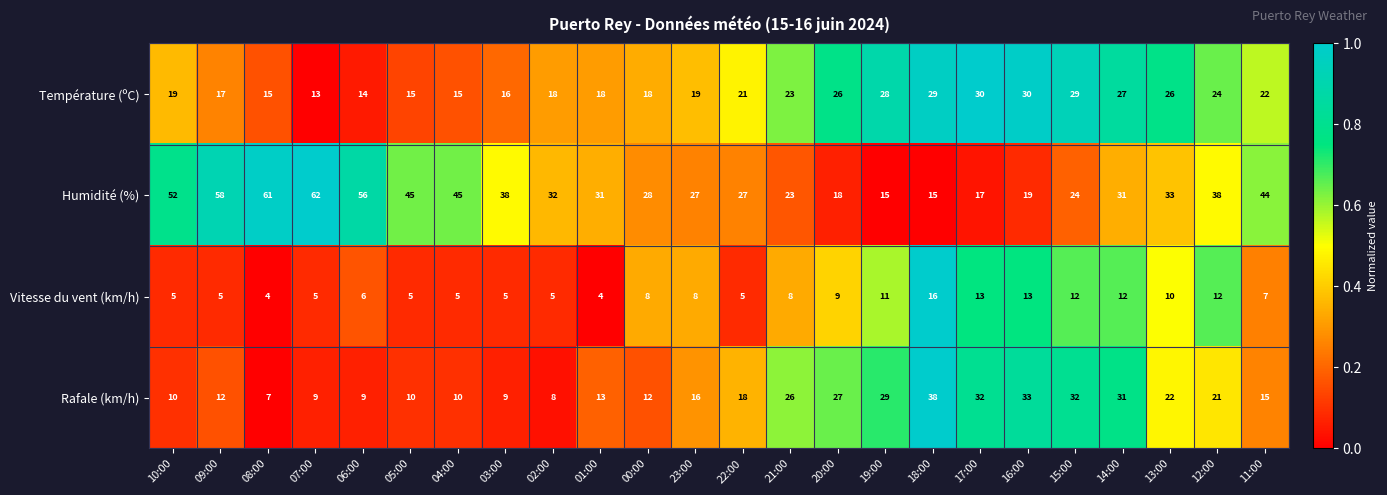

What is the sum of all Vitesse du vent (km/h) values?

193